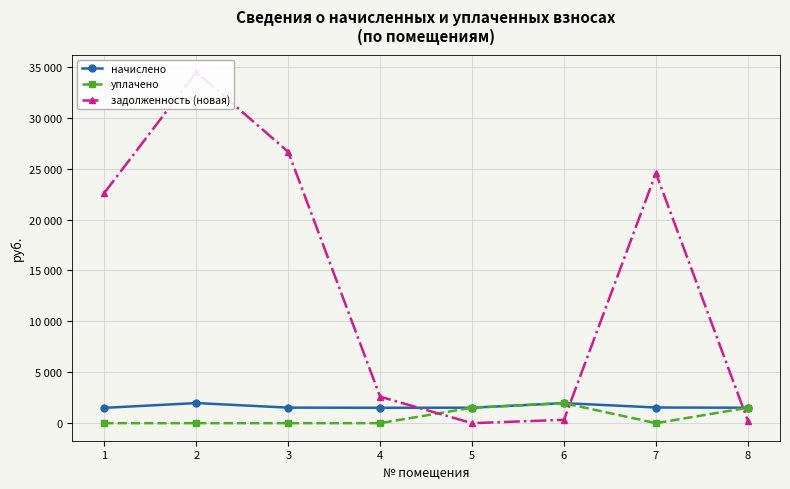

Where is the first local maximum for задолженность (новая)?

2